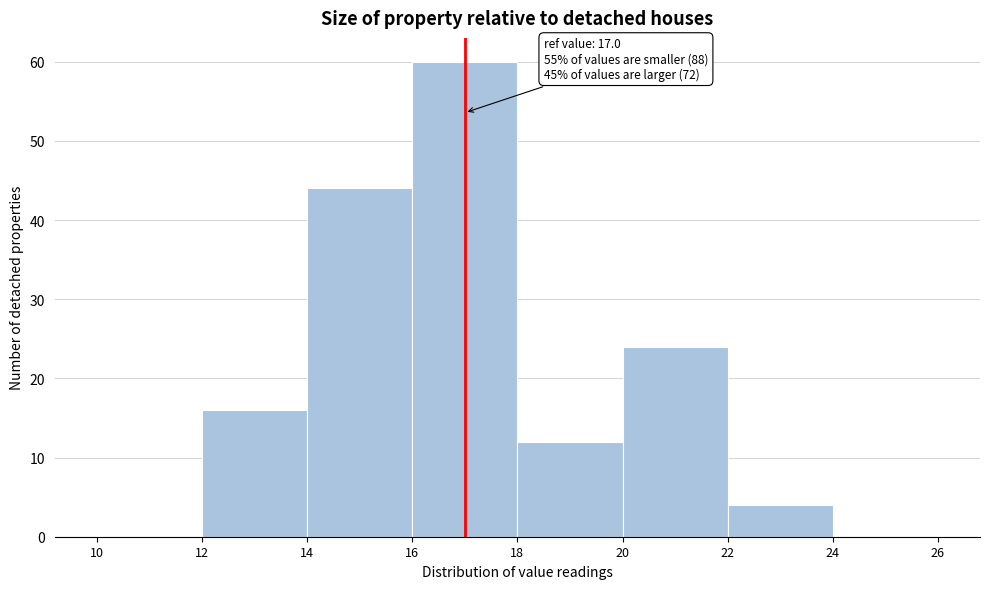

Over which range of the x-axis is the bar tallest?

16 to 18